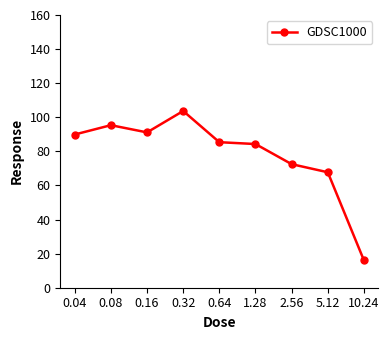

What value does the data have at 5.12?

67.7